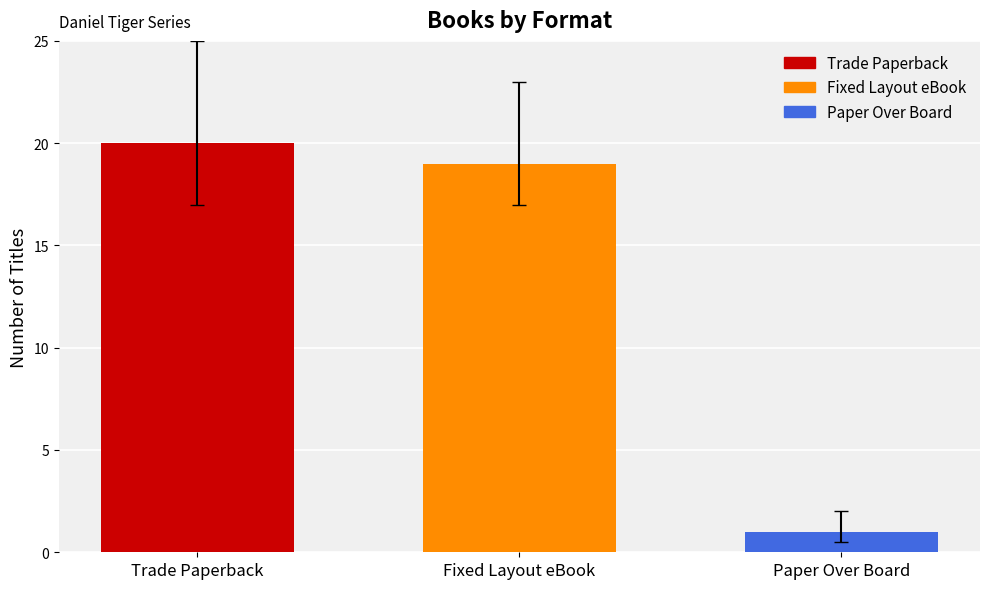

What is the maximum value shown in the chart?

20